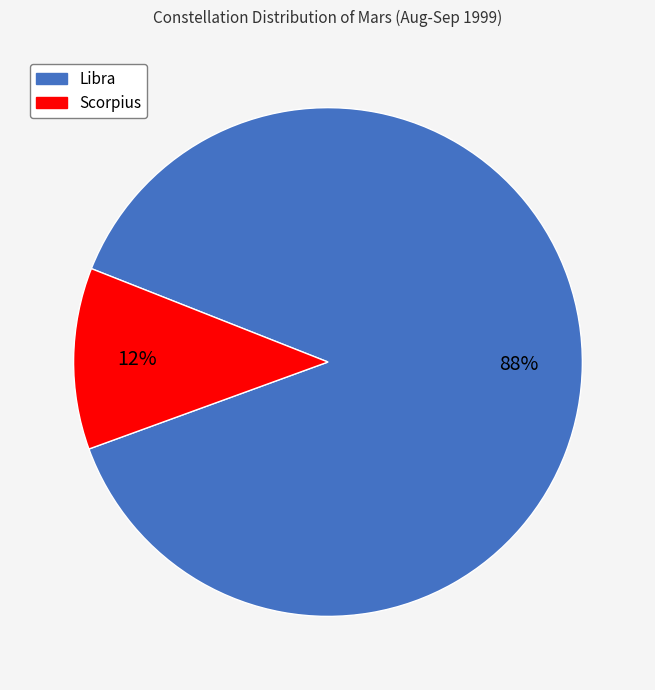

True or false: Scorpius accounts for 22% of the total.

False